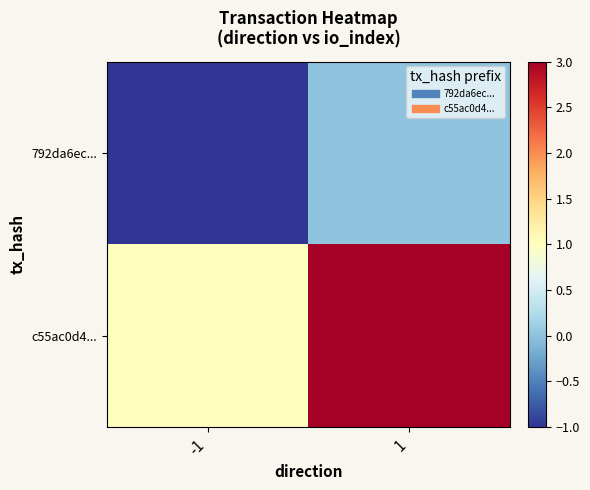

How many series are shown in this chart?

2